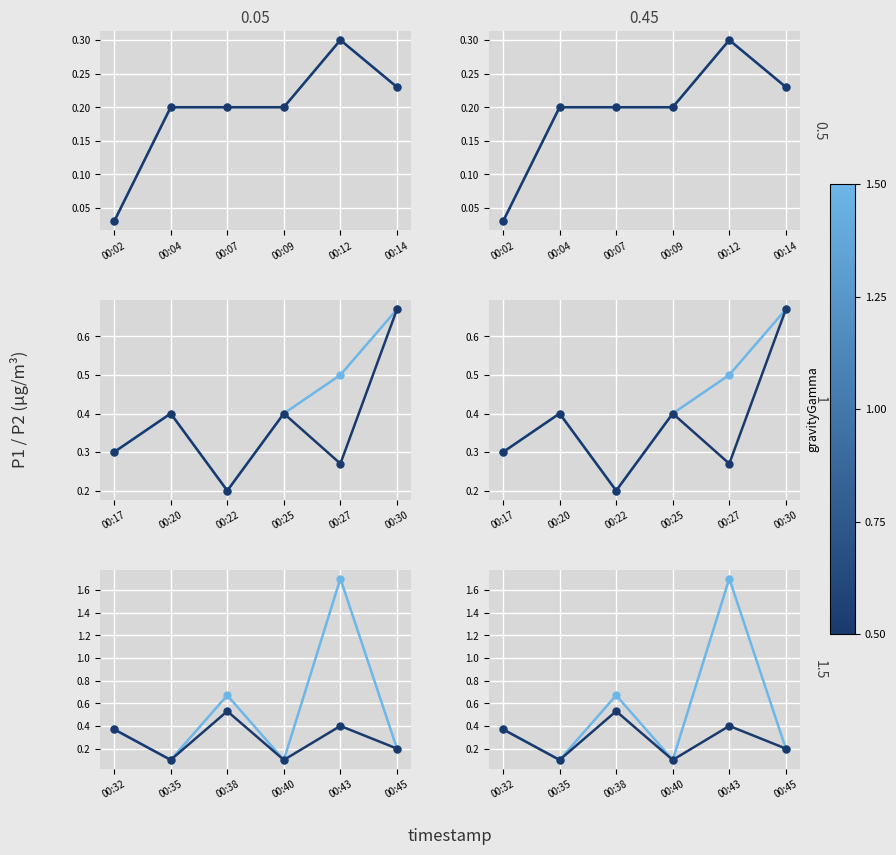

True or false: P1 and P2 intersect in this chart.

False